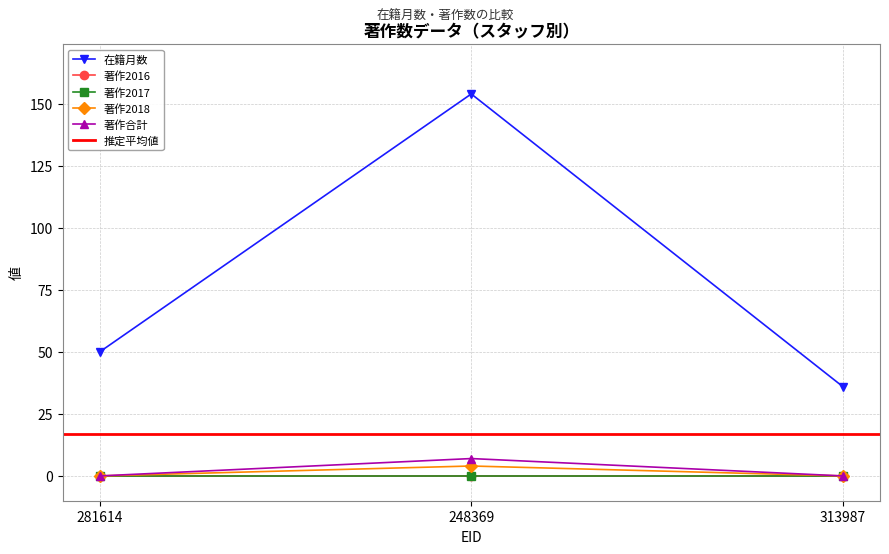

How many categories are shown in the chart?

3